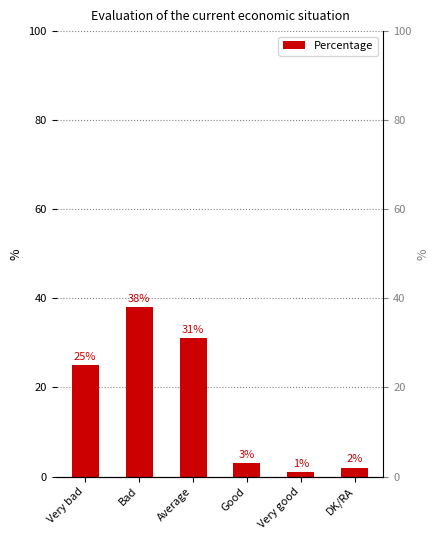

Are the bars horizontal?

No